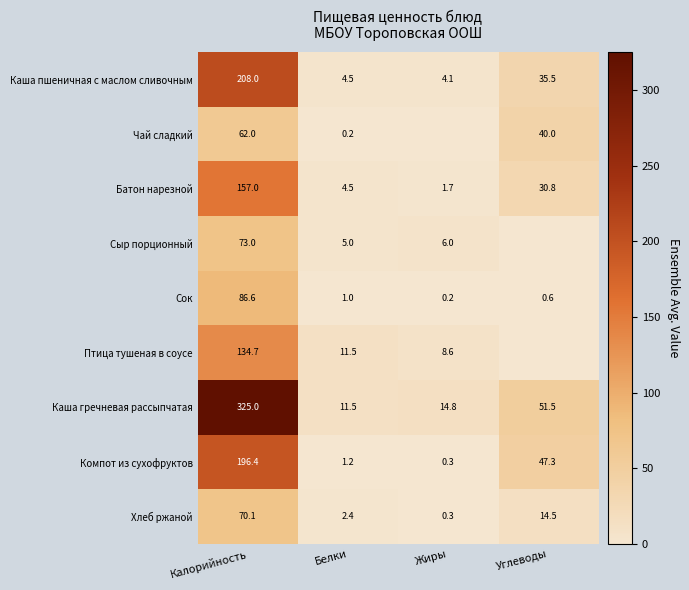

List the labels in order of Сок value, largest first.

Калорийность, Белки, Углеводы, Жиры